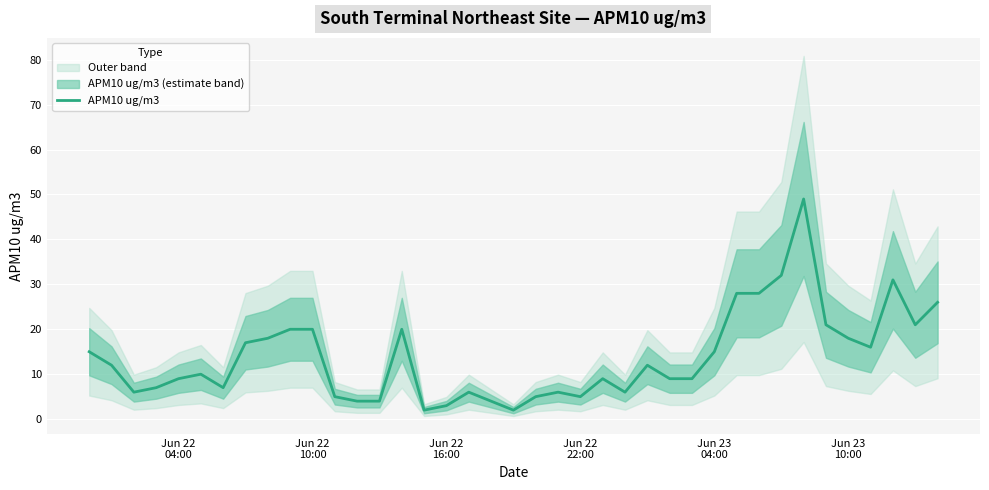

What is the greatest value displayed?

49